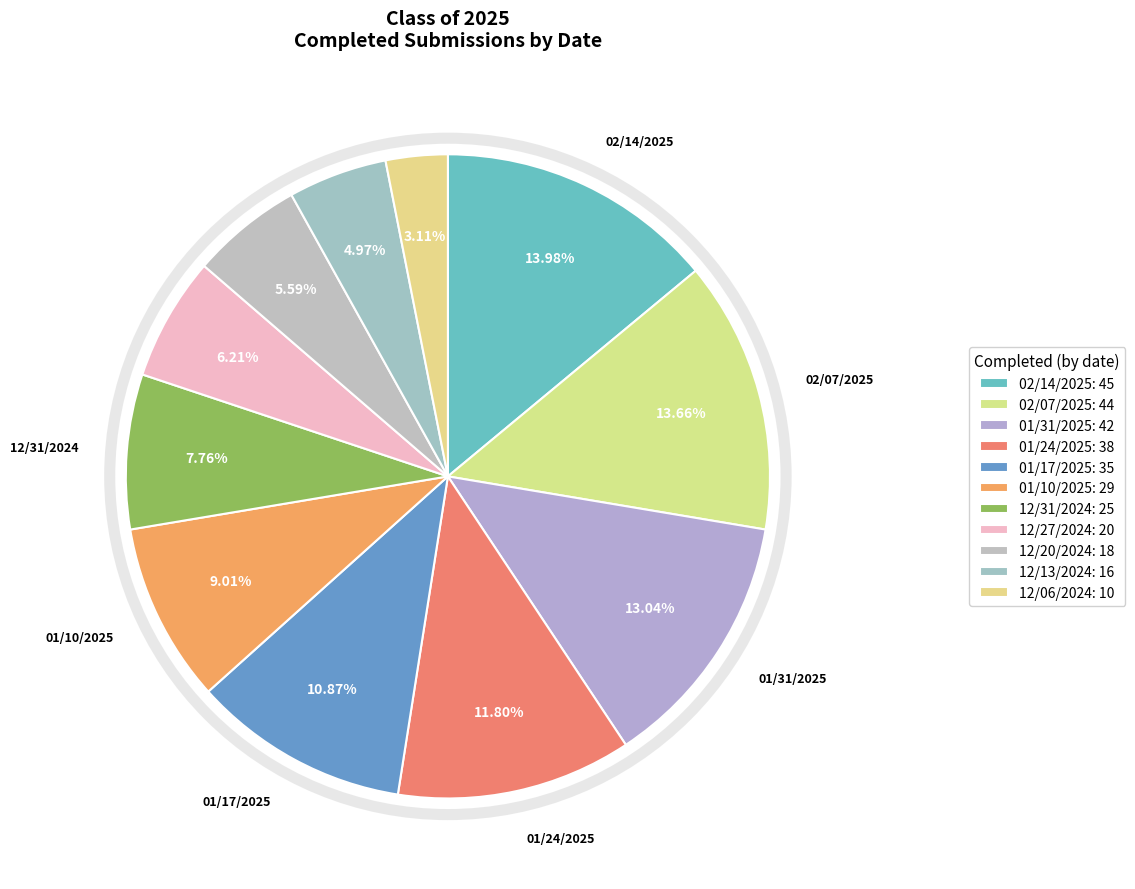

Rank the categories by value from highest to lowest.

02/14/2025, 02/07/2025, 01/31/2025, 01/24/2025, 01/17/2025, 01/10/2025, 12/31/2024, 12/27/2024, 12/20/2024, 12/13/2024, 12/06/2024